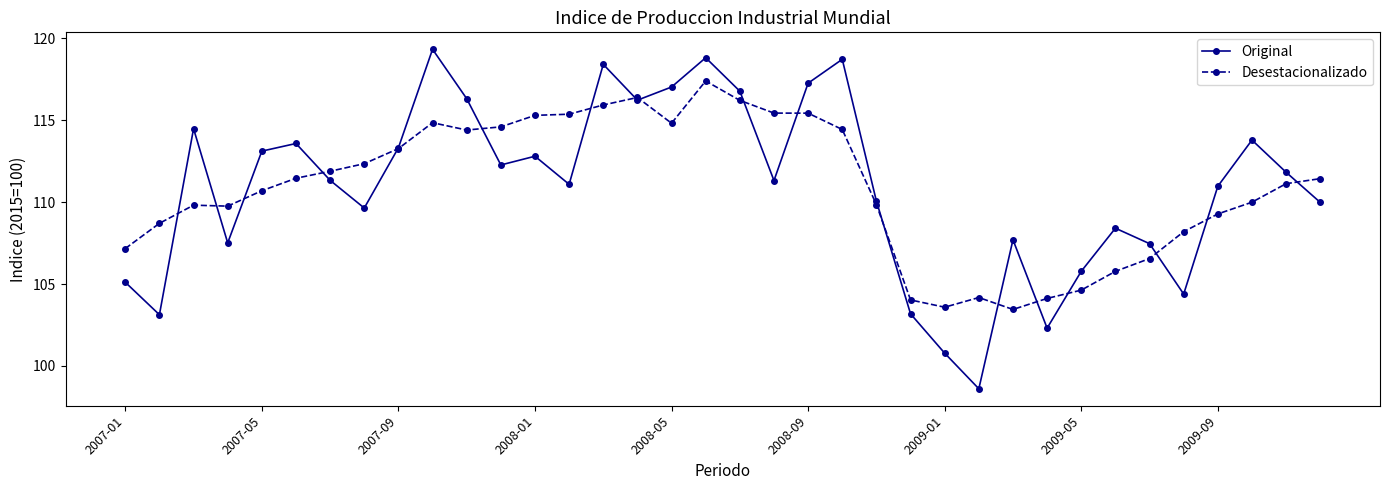

True or false: Original has more than 2 points higher than both neighbors.

True